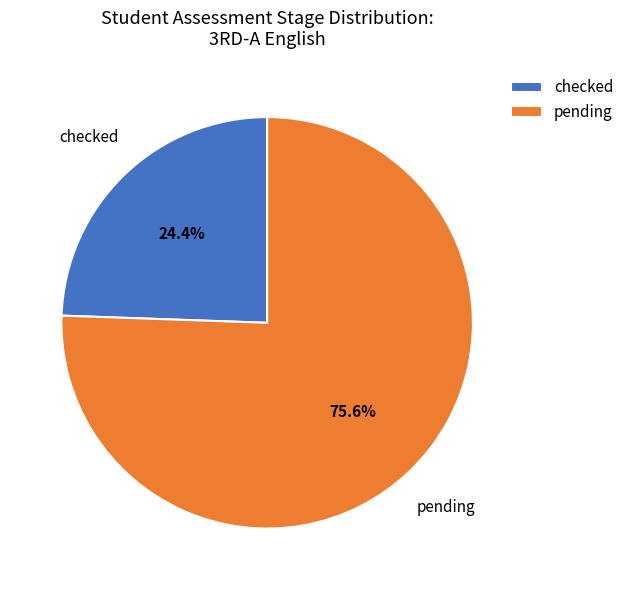

To the nearest percent, what is the difference between the largest and smallest slice percentages?

51%